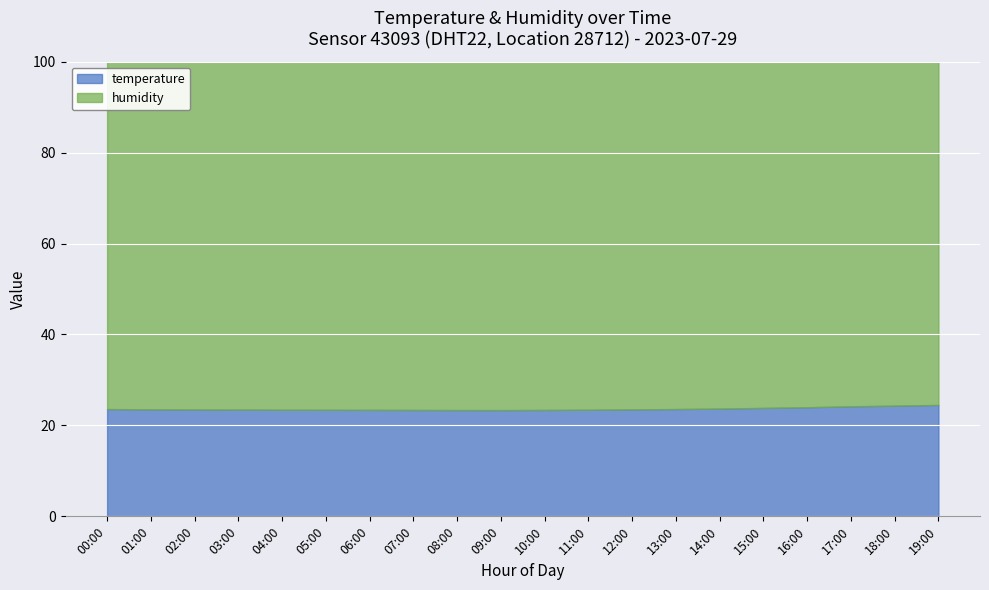

Rank the series at 06:00 from lowest to highest value.

temperature, humidity